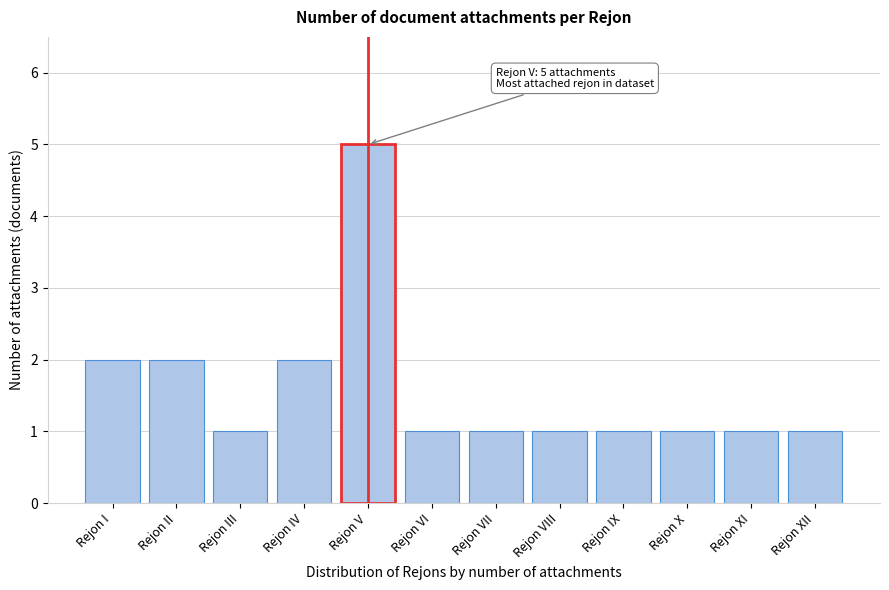

Reading left to right, list all the values displayed in this chart.

Rejon I=2	Rejon II=2	Rejon III=1	Rejon IV=2	Rejon V=5	Rejon VI=1	Rejon VII=1	Rejon VIII=1	Rejon IX=1	Rejon X=1	Rejon XI=1	Rejon XII=1